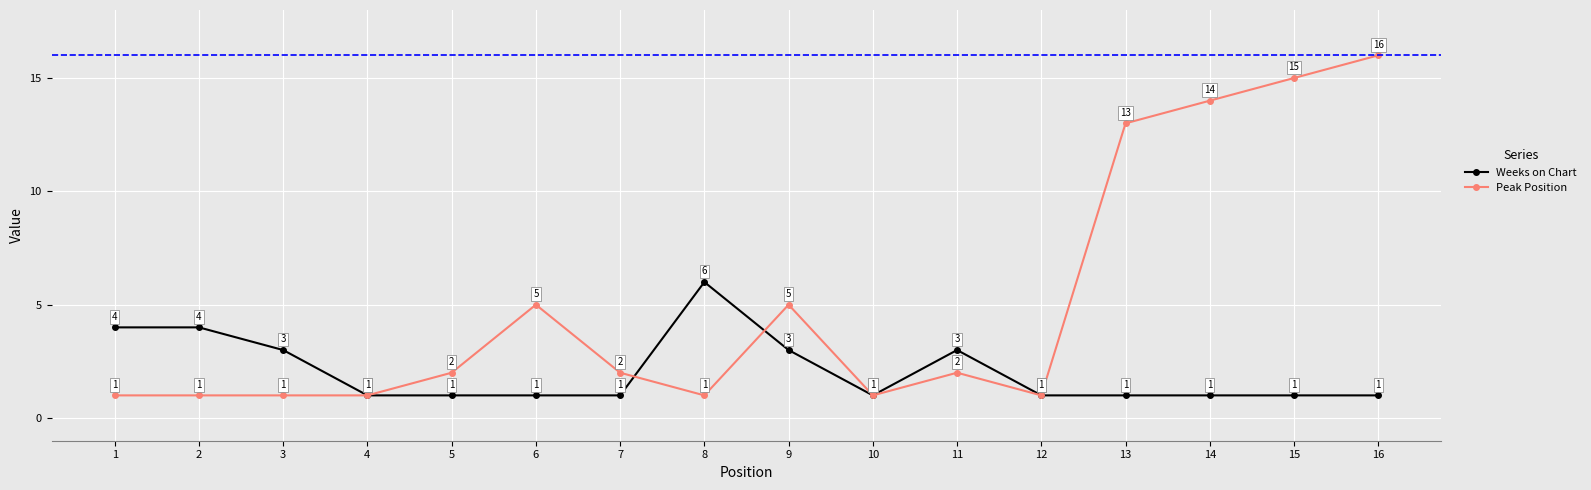

True or false: Peak Position has more than 0 points higher than both neighbors.

True